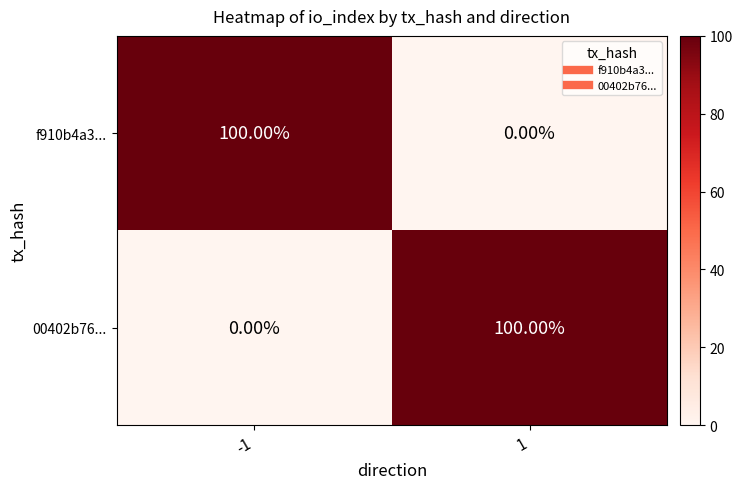

What is the difference between the highest and lowest values at -1?

100